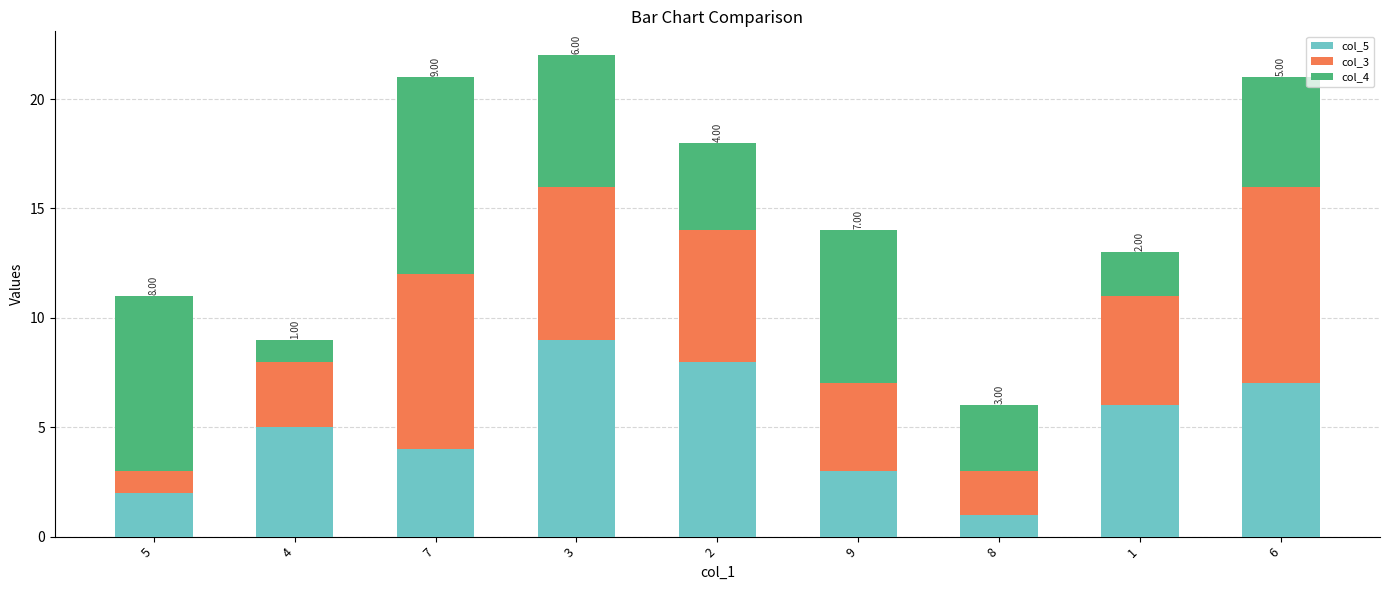

What is the difference between the maximum and minimum values in the col_5 series?

8